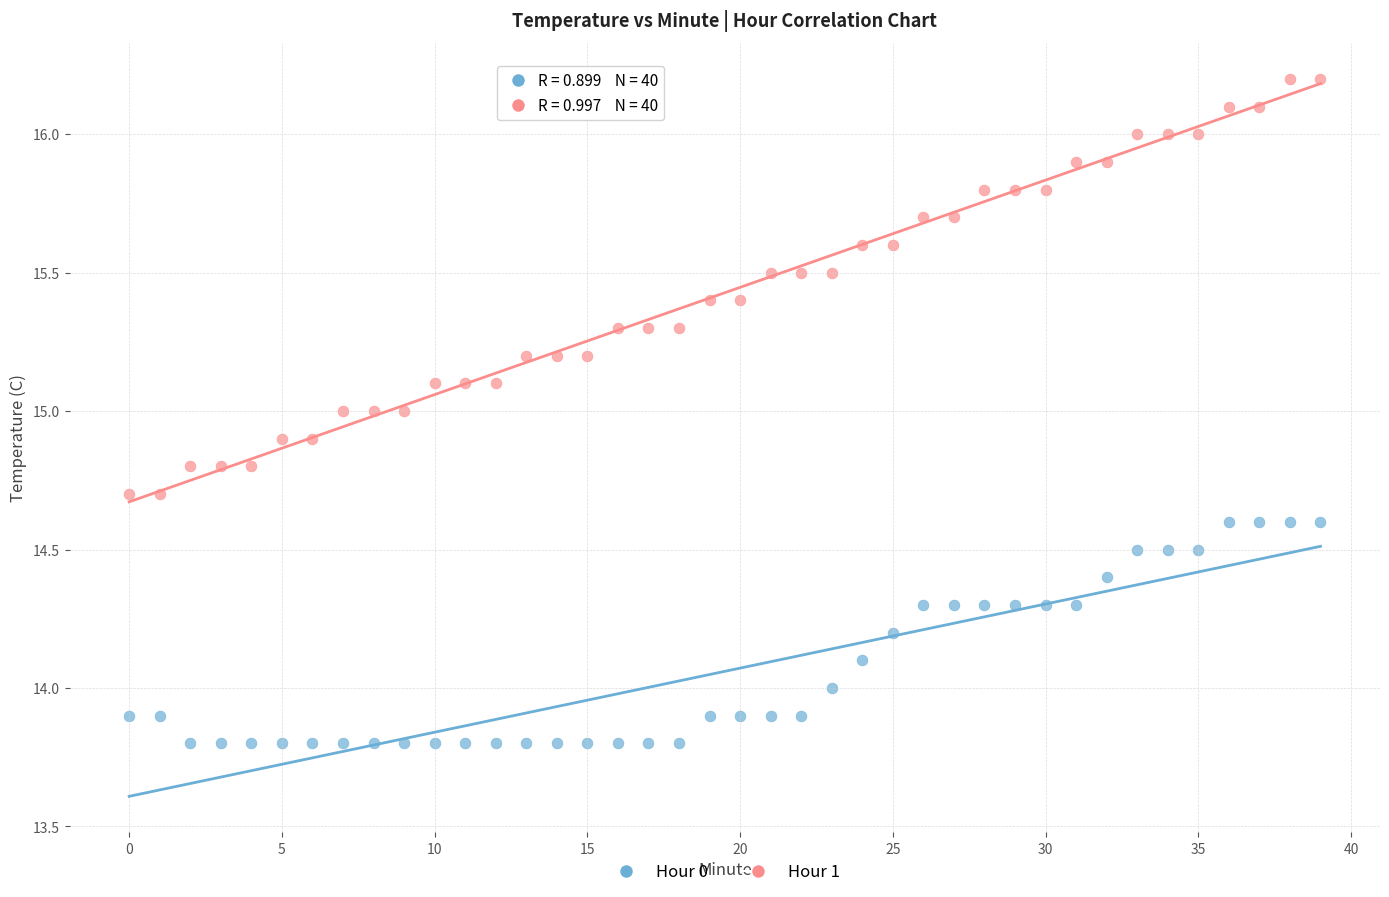

Which series reaches the maximum Y coordinate?

Hour 1